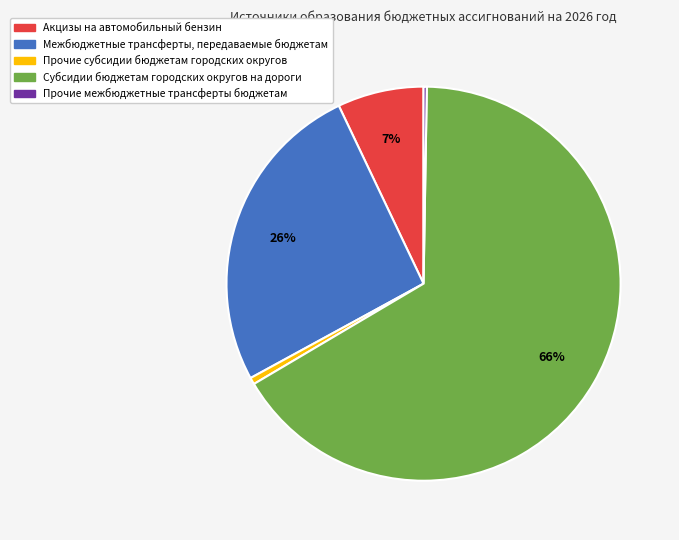

Between Акцизы на автомобильный бензин and Субсидии бюджетам городских округов на дороги, which is larger?

Субсидии бюджетам городских округов на дороги